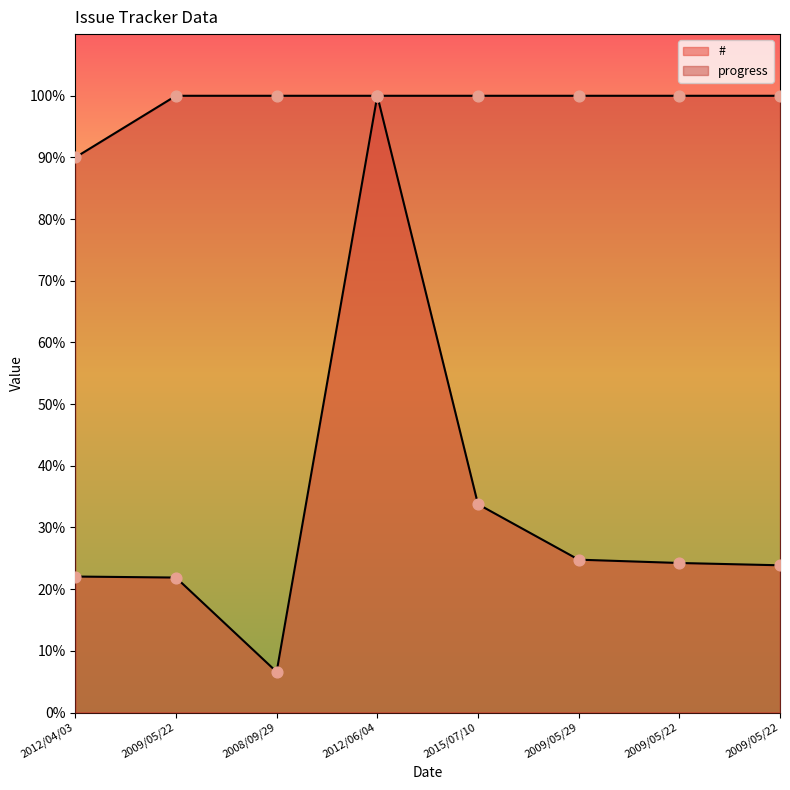

Is the value of progress at 2008/09/29 greater than the value of # at 2015/07/10?

Yes